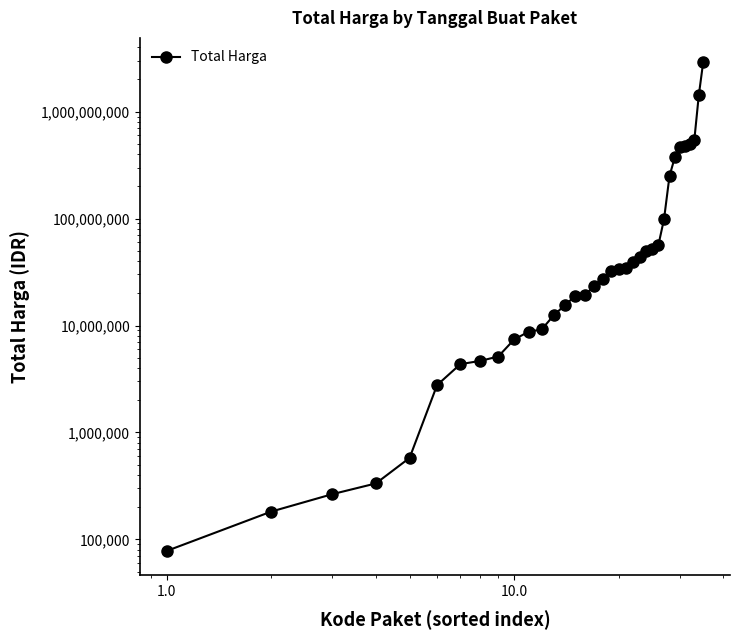

What is the sum of all values?

7518497085